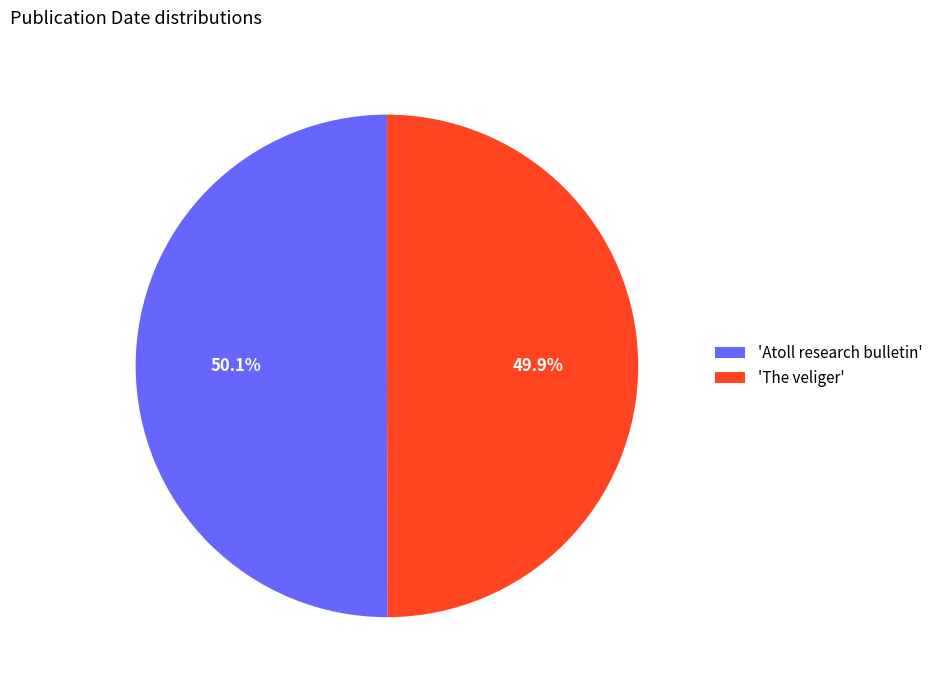

What is the ratio of the value at 'The veliger' to the value at 'Atoll research bulletin'?

1.0